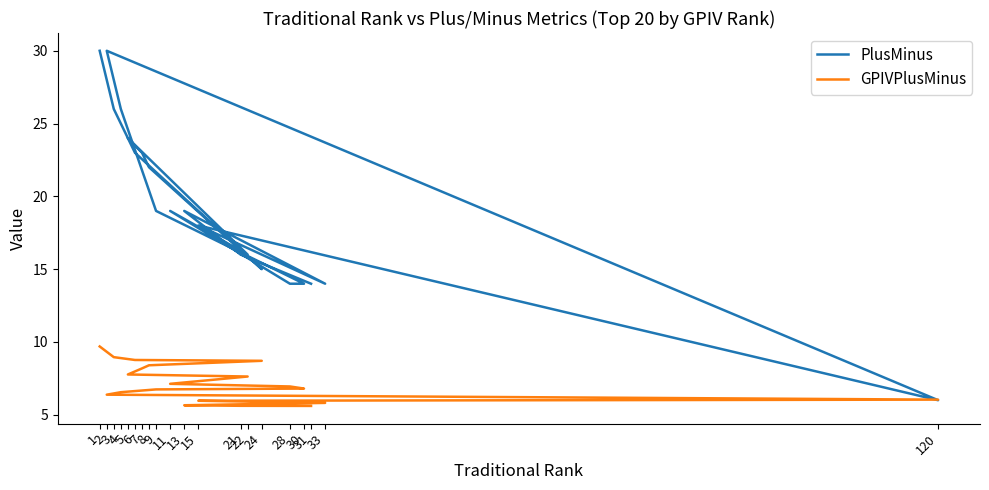

Where does the GPIVPlusMinus series first go above 6?

1